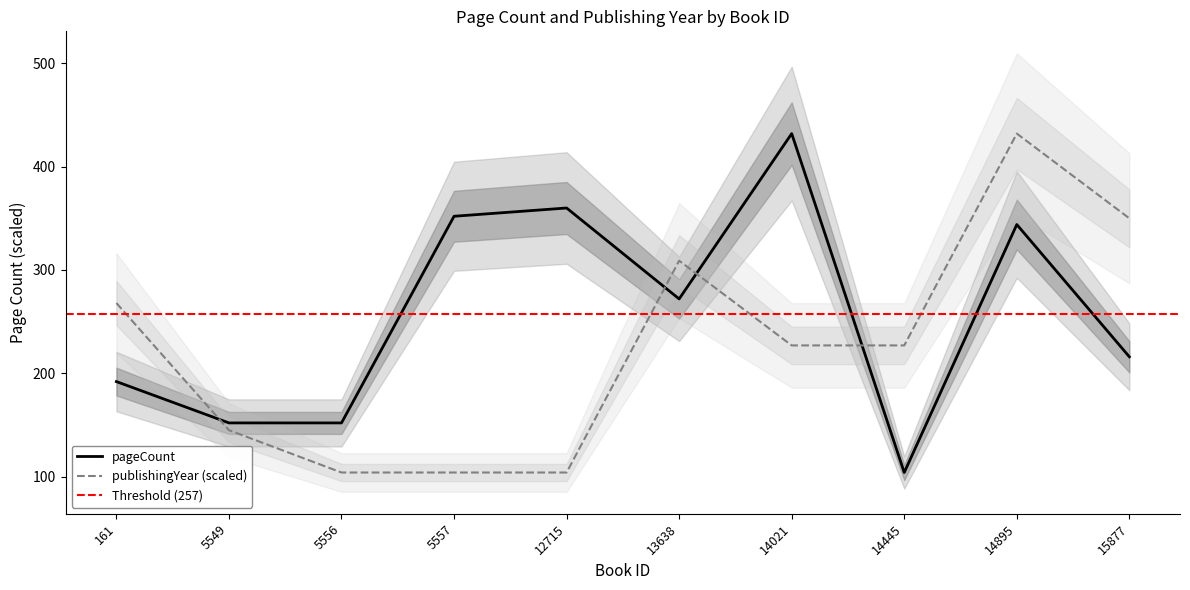

Which category has the lowest value across all series?

14445